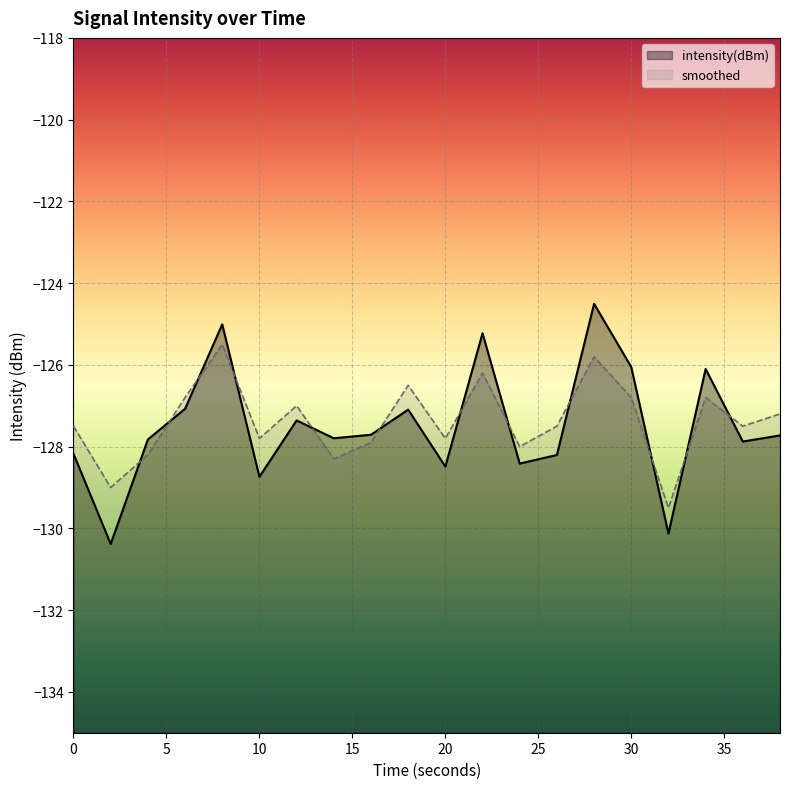

Which has a higher value, 36 or 8?

8